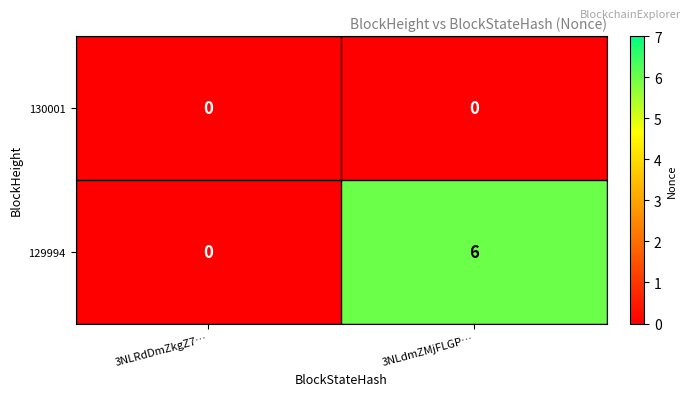

Reading left to right, what are all the values shown in this chart?

130001: 0	0
129994: 0	6